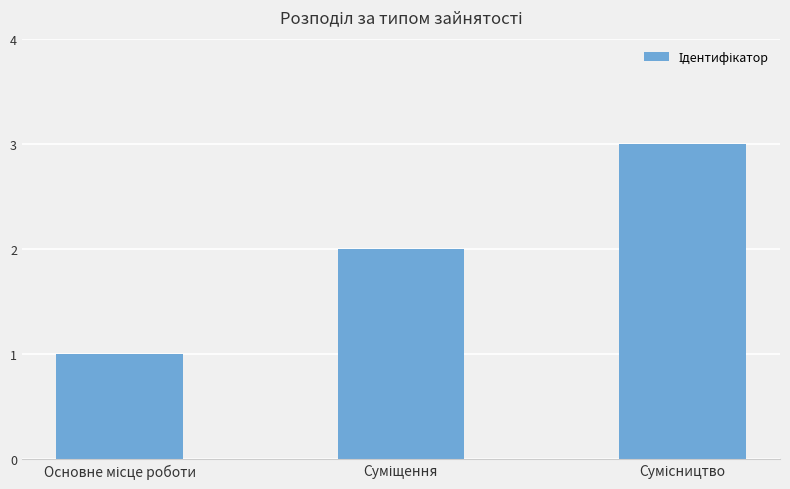

What is the smallest value displayed?

1